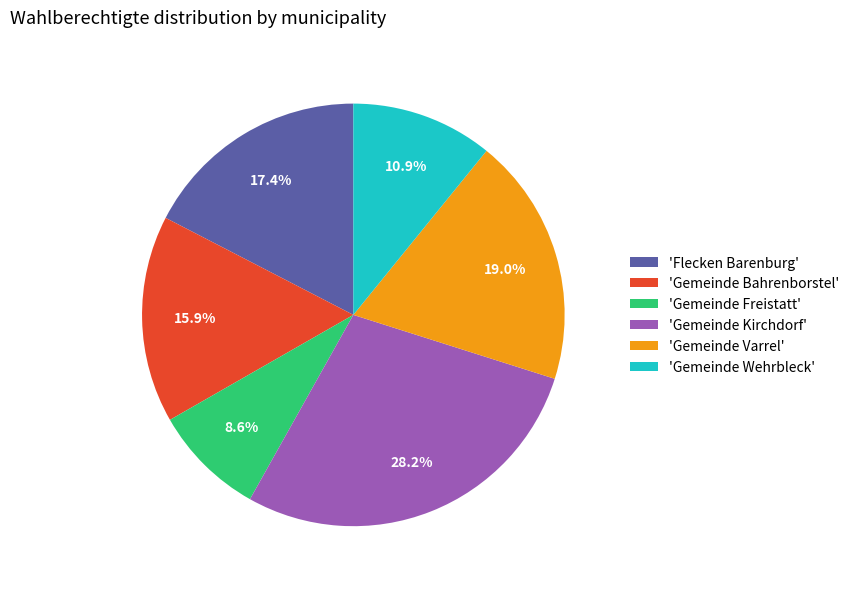

Approximately how many times larger is the value at 'Gemeinde Freistatt' compared to 'Gemeinde Kirchdorf'?

0.3